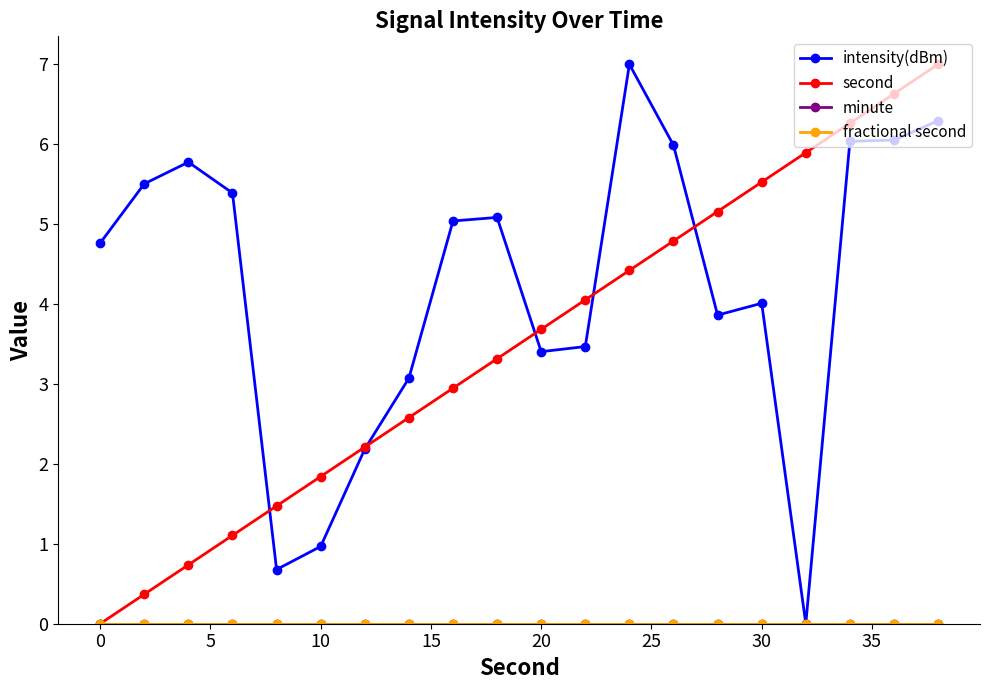

Does the chart have visible grid lines?

No